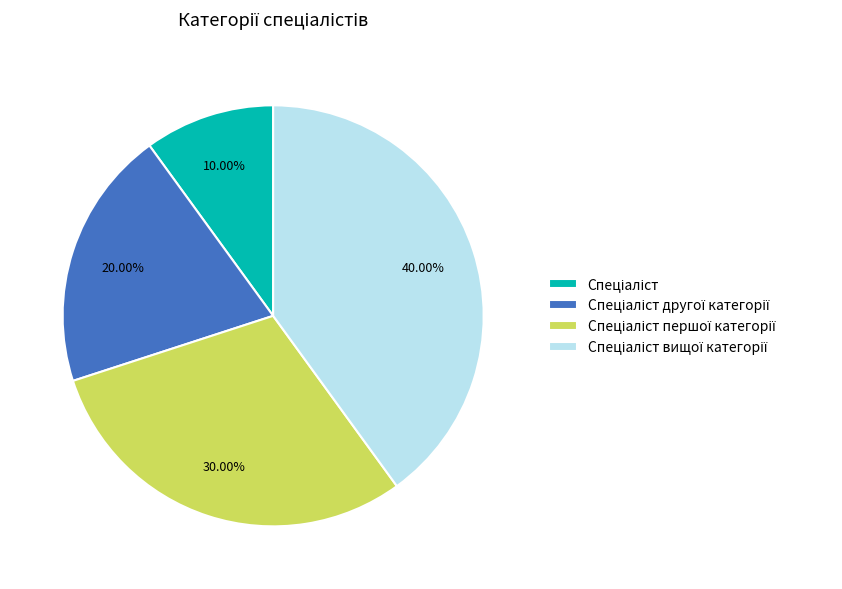

Is there any slice that represents more than half of the pie?

No